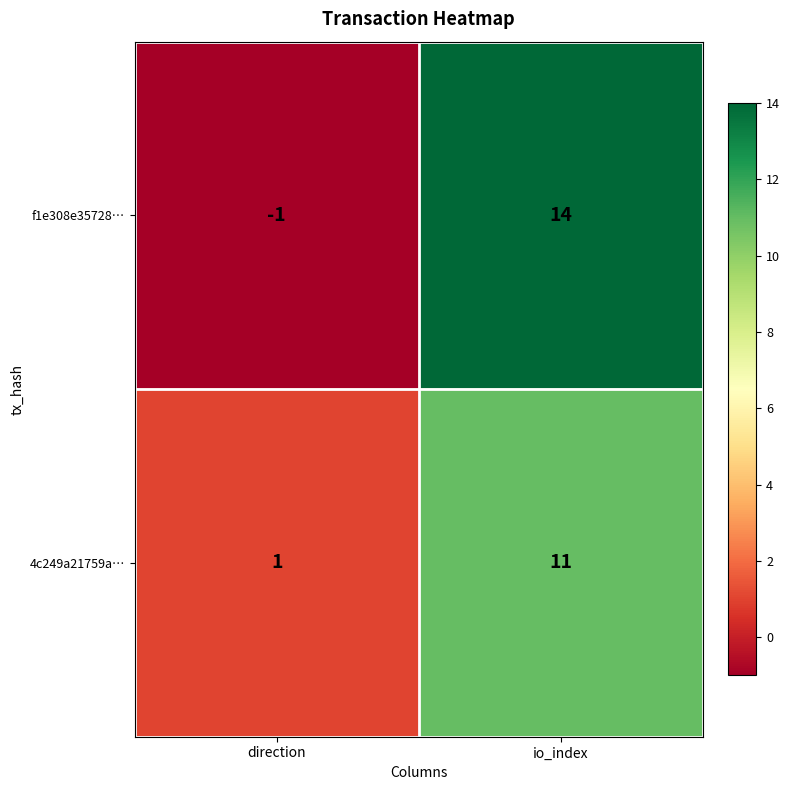

At io_index, list the series in order from smallest to largest.

4c249a21759a…, f1e308e35728…